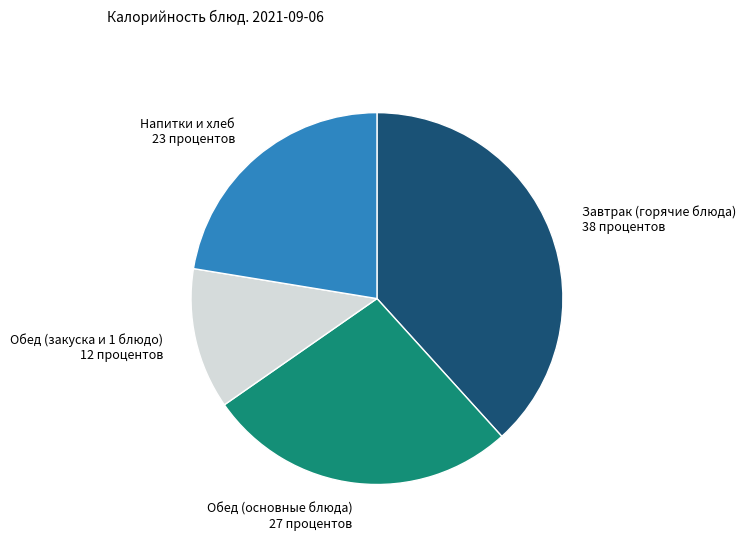

Is the sum of Обед (закуска и 1 блюдо) and Завтрак (горячие блюда) greater than half?

Yes